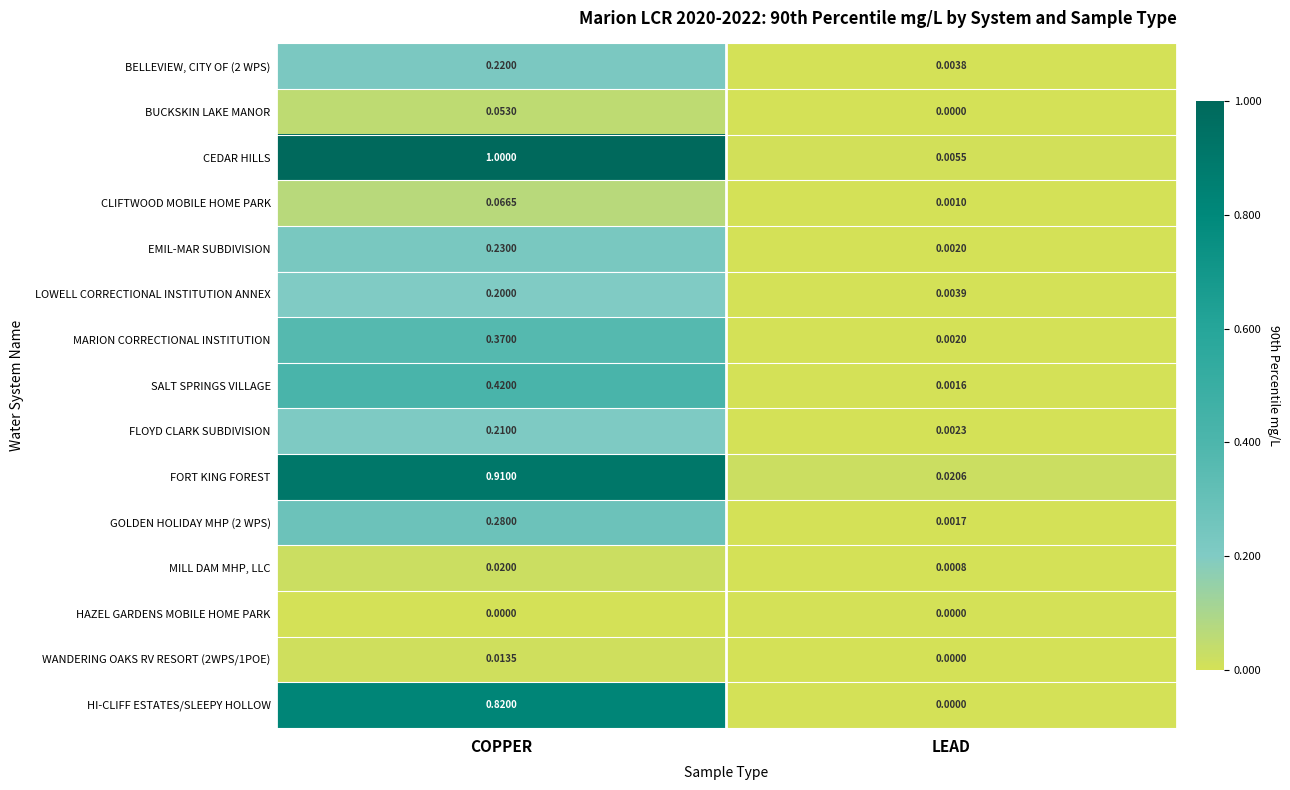

At which category is the sum across all series the highest?

COPPER